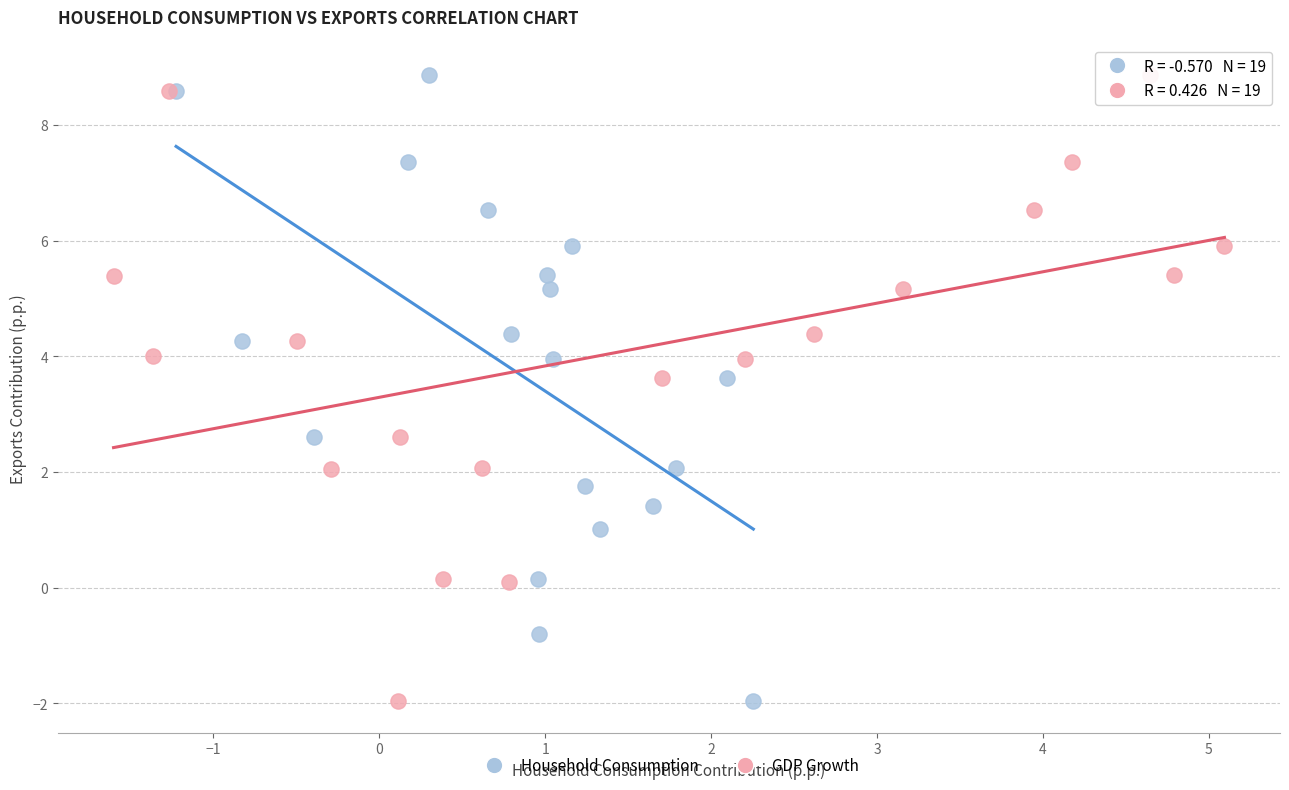

What are all the series names shown in the legend?

Household Consumption, GDP Growth